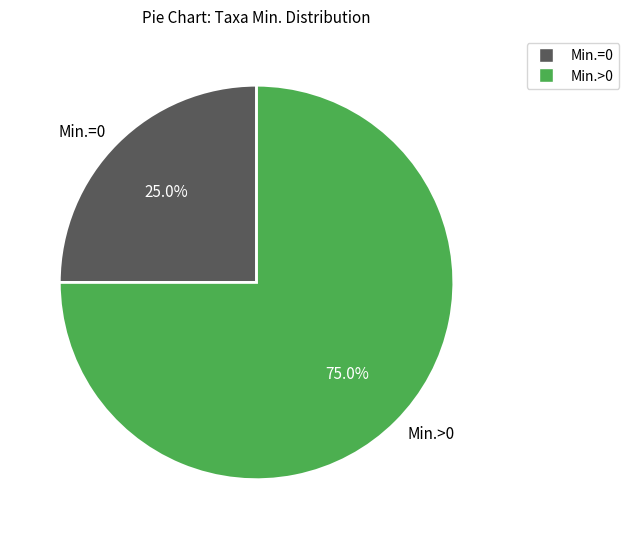

How much of the chart is everything except Min.=0?

75.0%